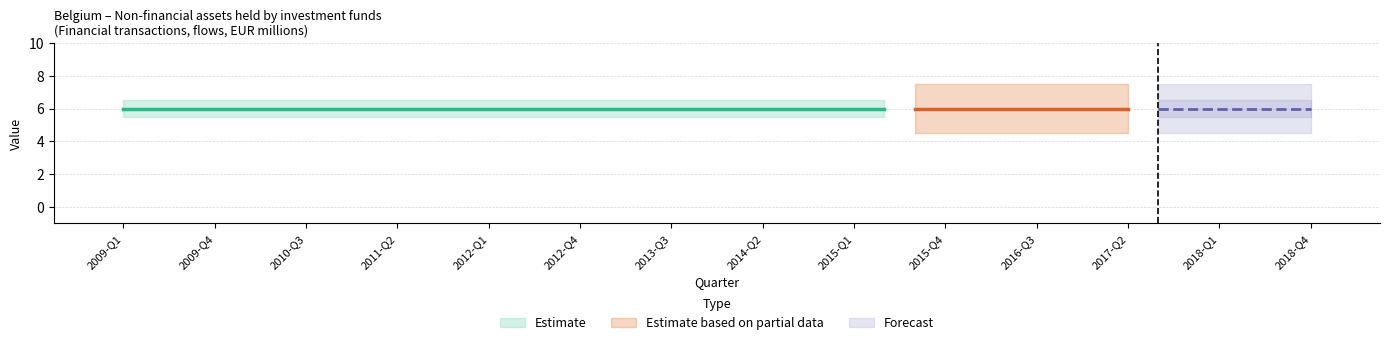

Is it true that DECIMALS equals 0 at 2013-Q4?

True